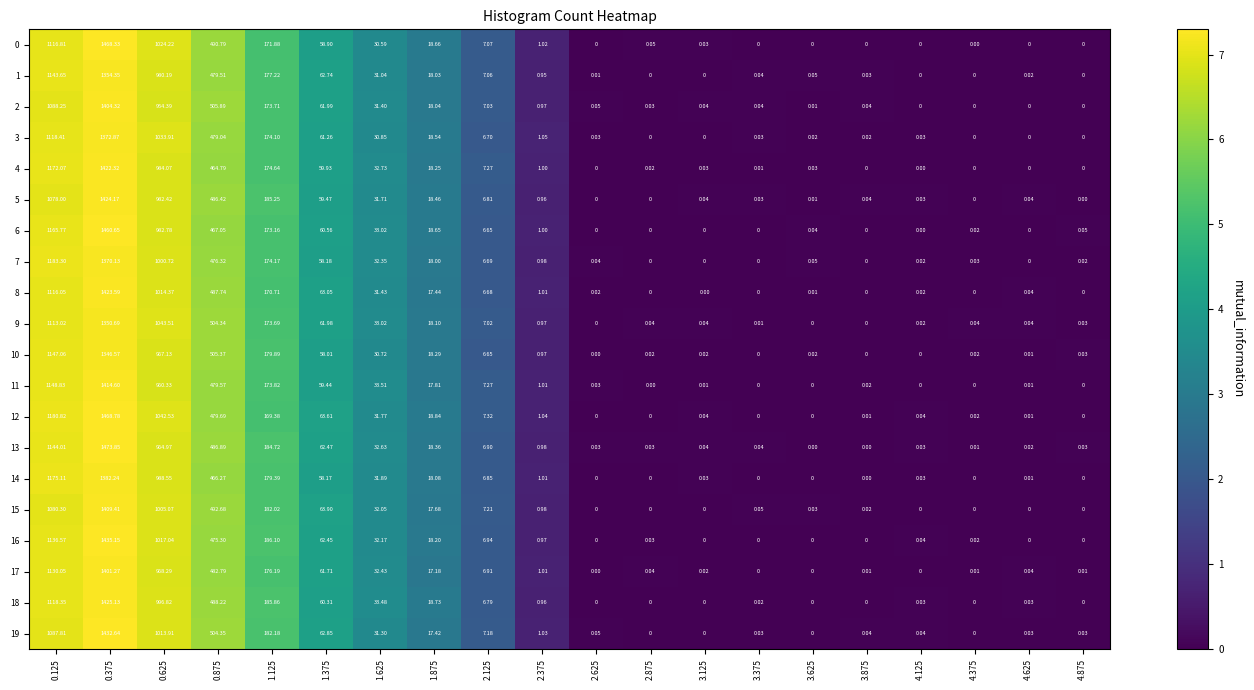

Is the value of 6 at 0.125 greater than the value of 9 at 2.375?

Yes